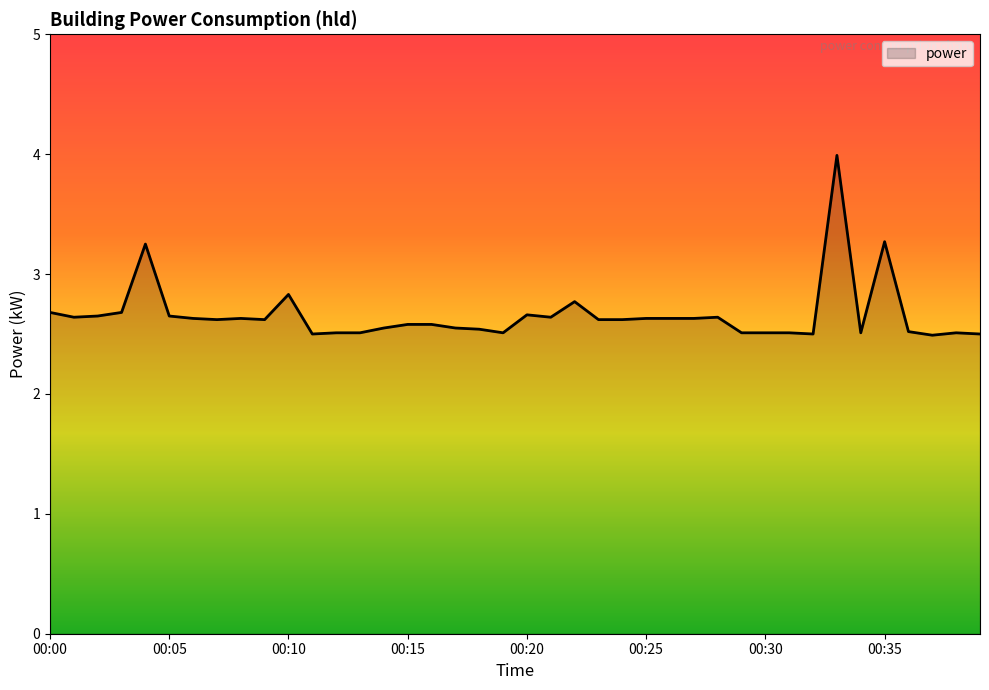

What is the minimum value shown in the chart?

2.5